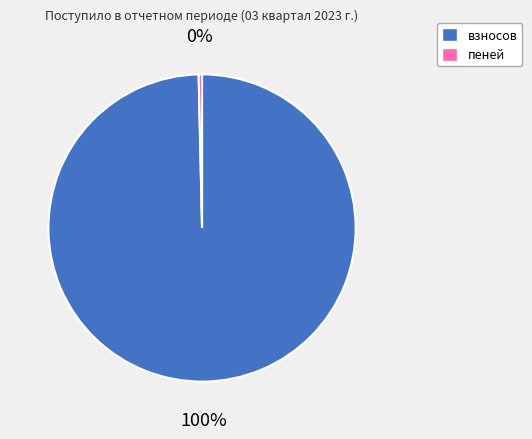

Rank the categories by value from lowest to highest.

пеней, взносов